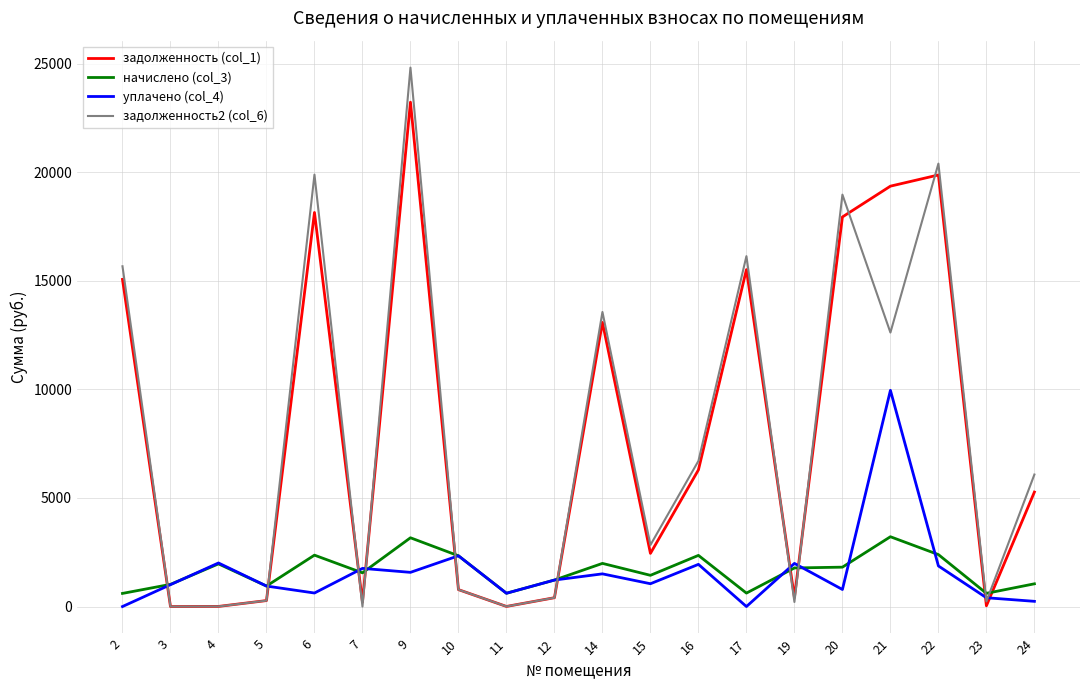

List the series in order of their peak value, lowest first.

начислено (col_3), уплачено (col_4), задолженность (col_1), задолженность2 (col_6)